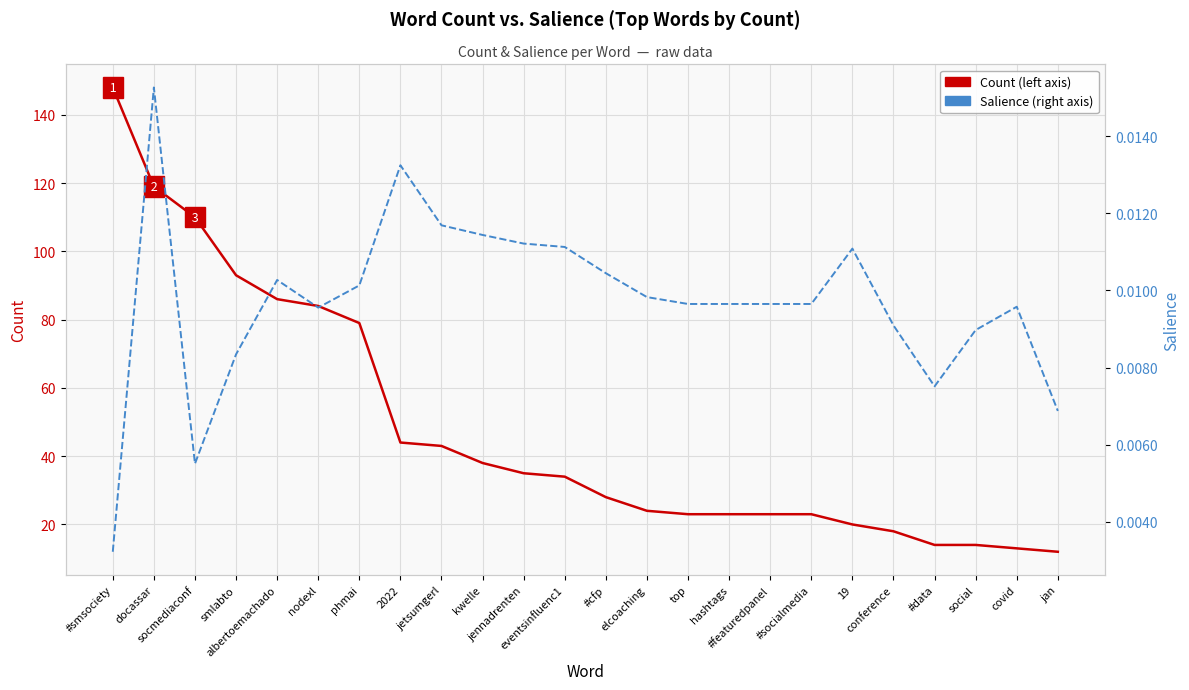

Which series has the largest total across all categories?

Count